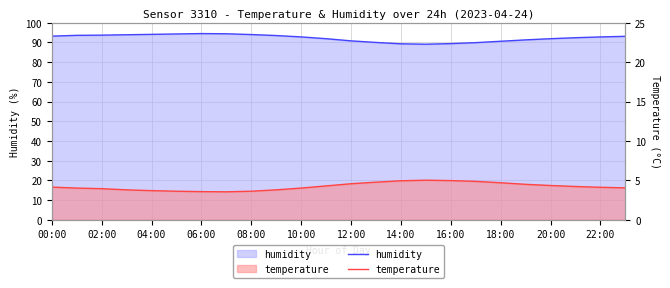

True or false: temperature and humidity intersect in this chart.

False